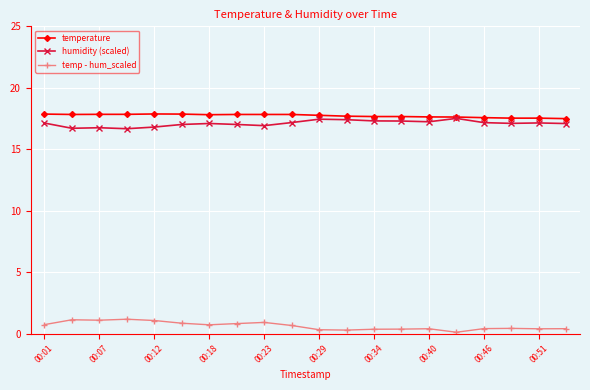

True or false: temp - hum_scaled and humidity (scaled) intersect in this chart.

False